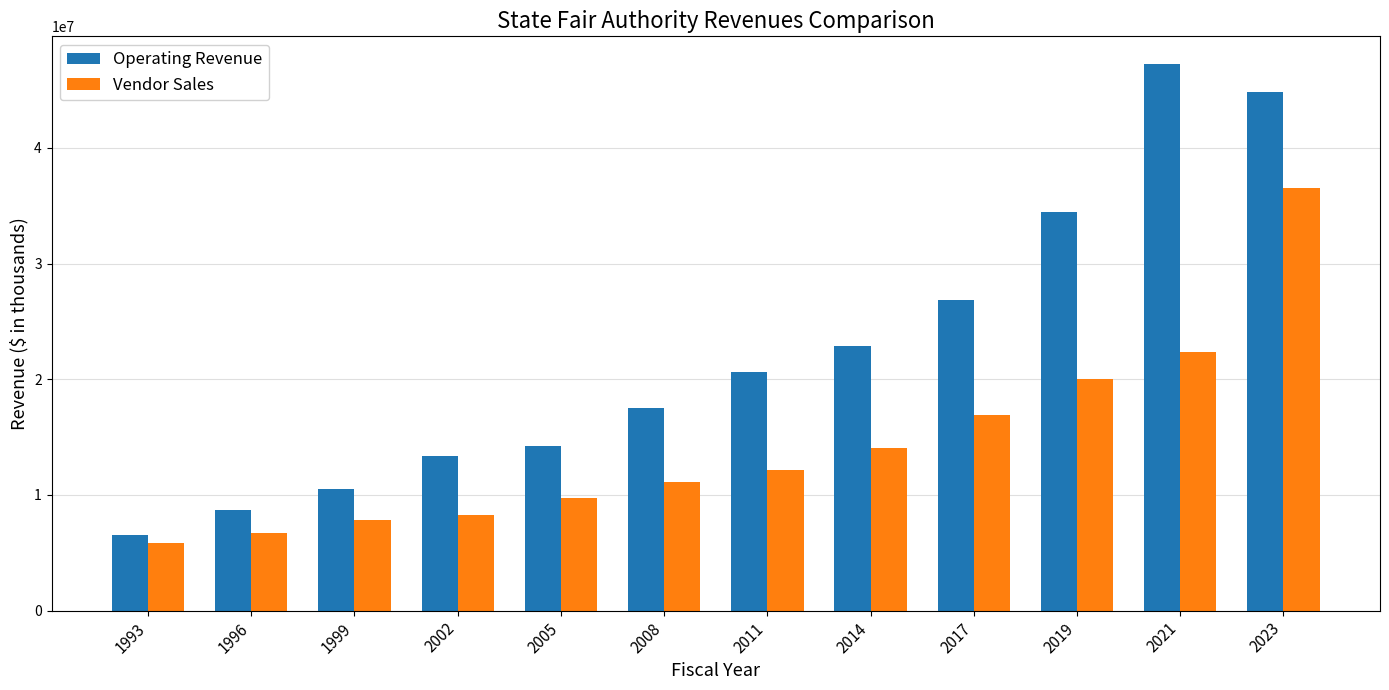

Which series has the widest spread of values?

Operating Revenue